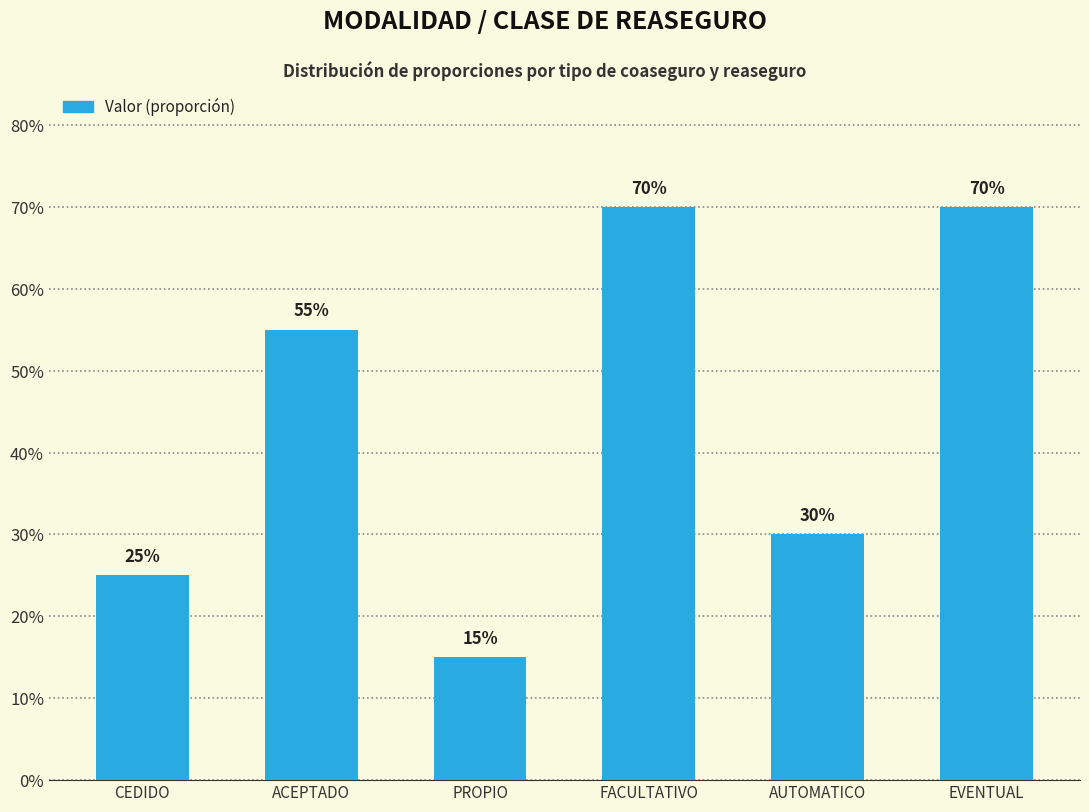

Reading left to right, extract all data points from this chart.

CEDIDO=0.2	ACEPTADO=0.6	PROPIO=0.1	FACULTATIVO=0.7	AUTOMATICO=0.3	EVENTUAL=0.7